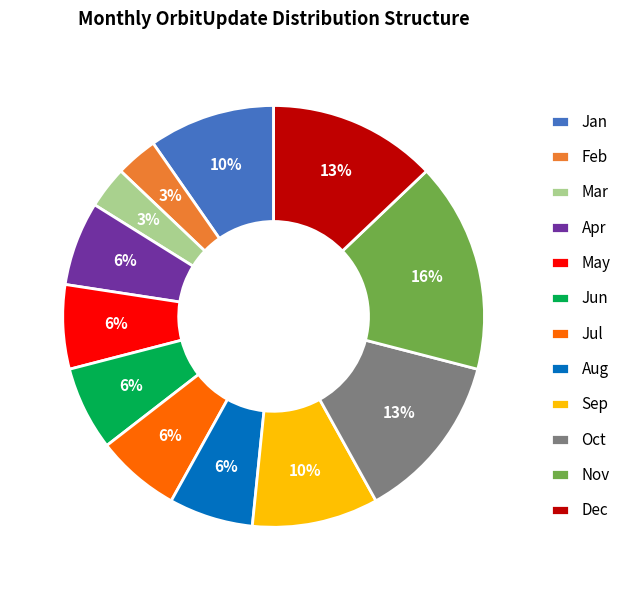

Do Jan and Sep together represent more than half of the pie?

No